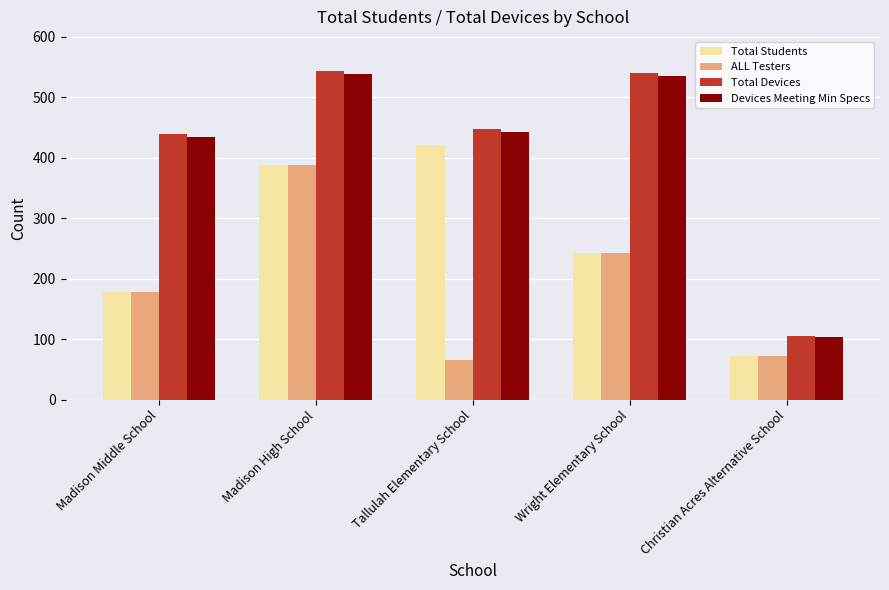

What are all the series names shown in the legend?

Total Students, ALL Testers, Total Devices, Devices Meeting Min Specs